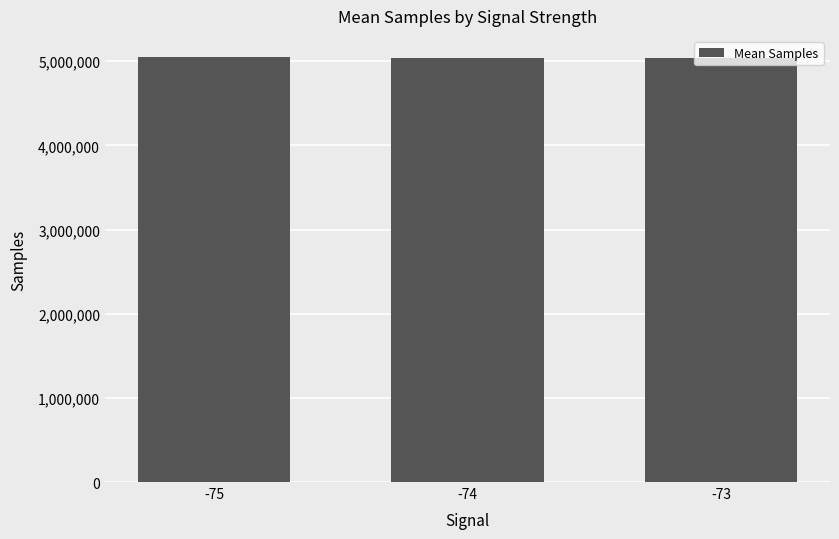

True or false: the data shows 5036561 at -74.

True